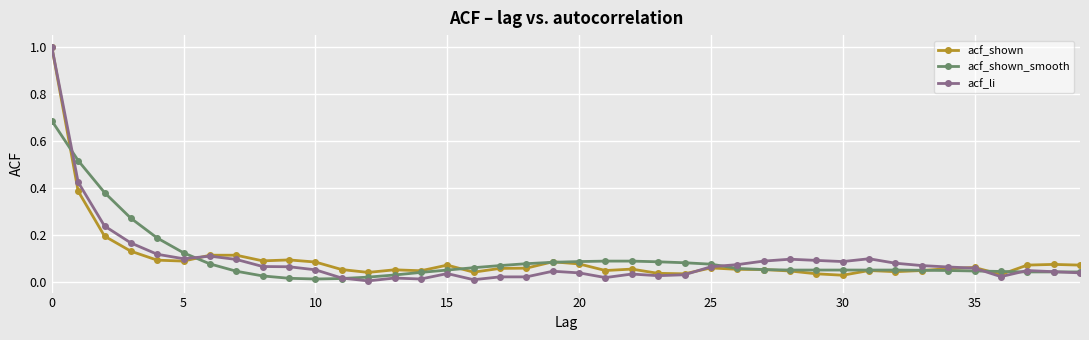

Which series has the largest range (max minus min)?

acf_li